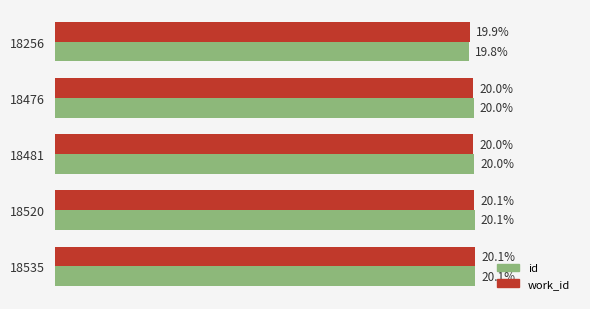

Which series has the widest spread of values?

id